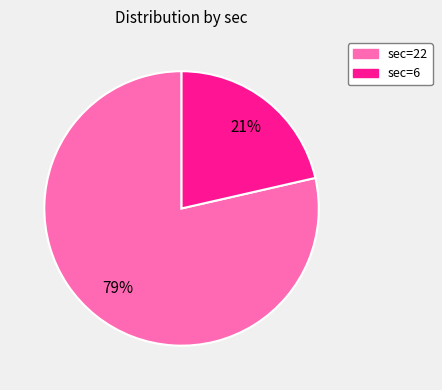

The sec=6 slice represents 7% of the pie. True or false?

False